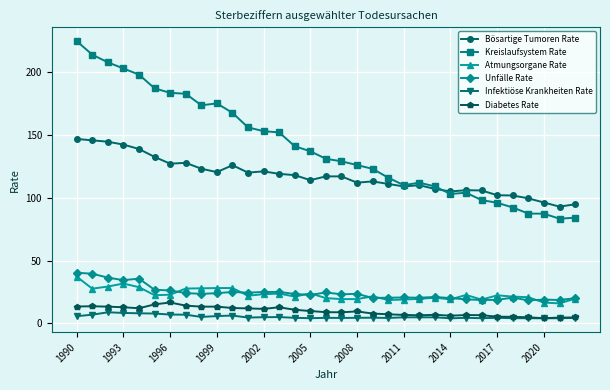

What is the minimum value shown in the chart?

4.0